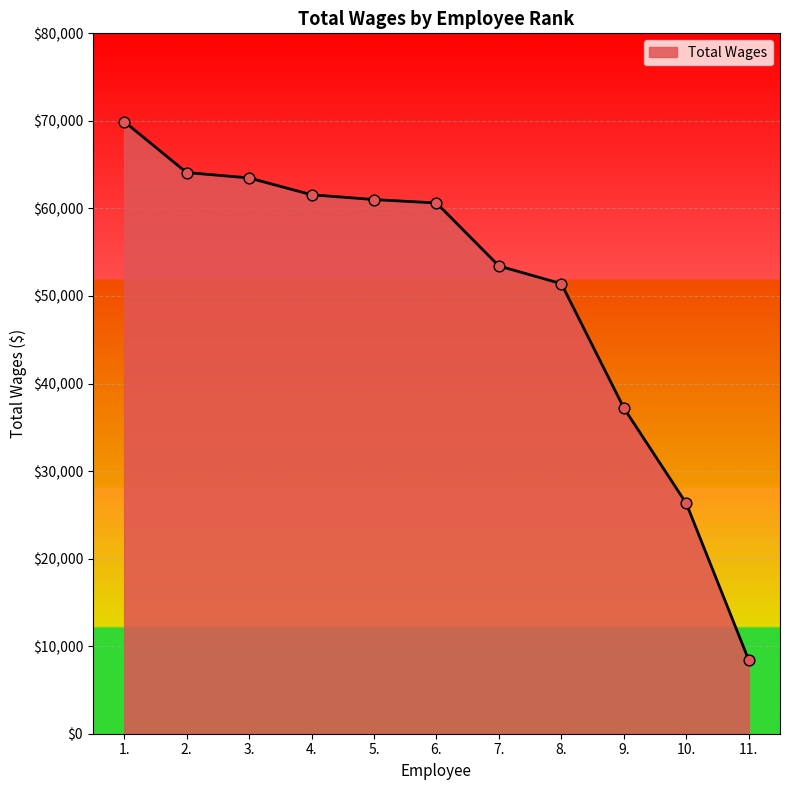

What is the change in value from 3. to 8.?

-12082